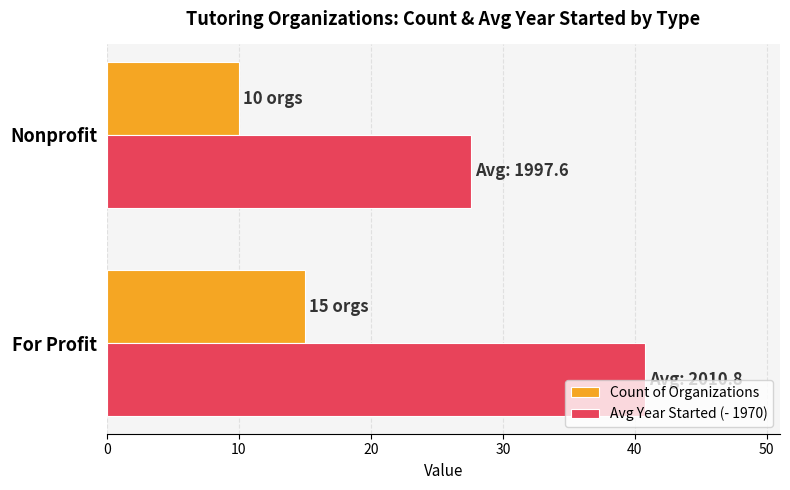

The Avg Year Started (- 1970) series shows 11.5 at Nonprofit. True or false?

False